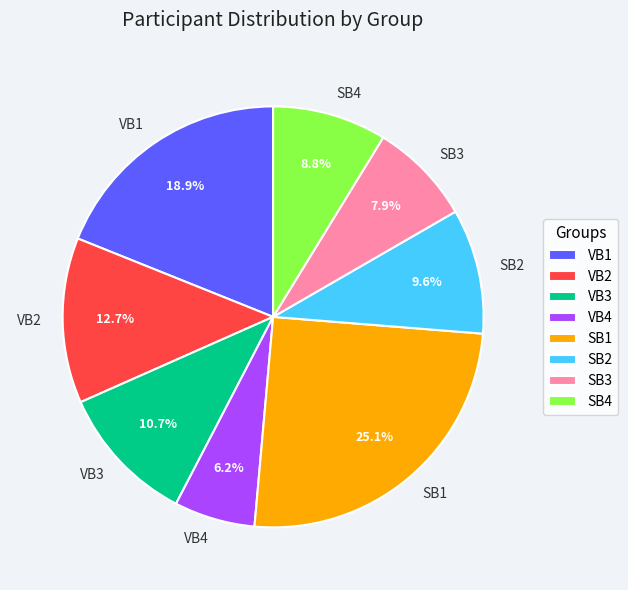

Which slice is the smallest?

VB4